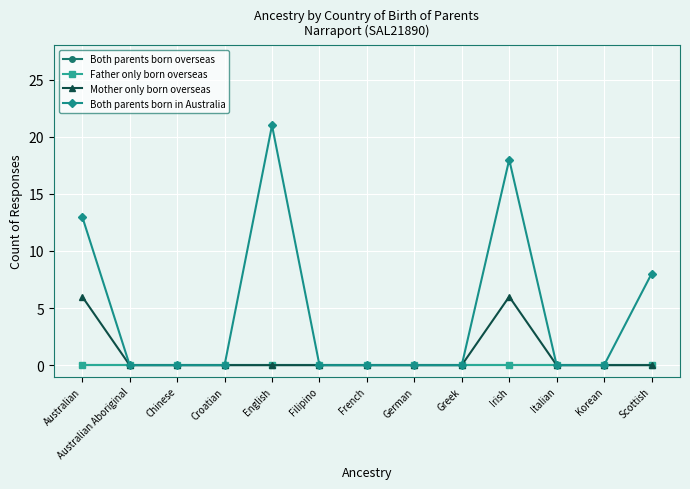

How many lines are shown in the chart?

4